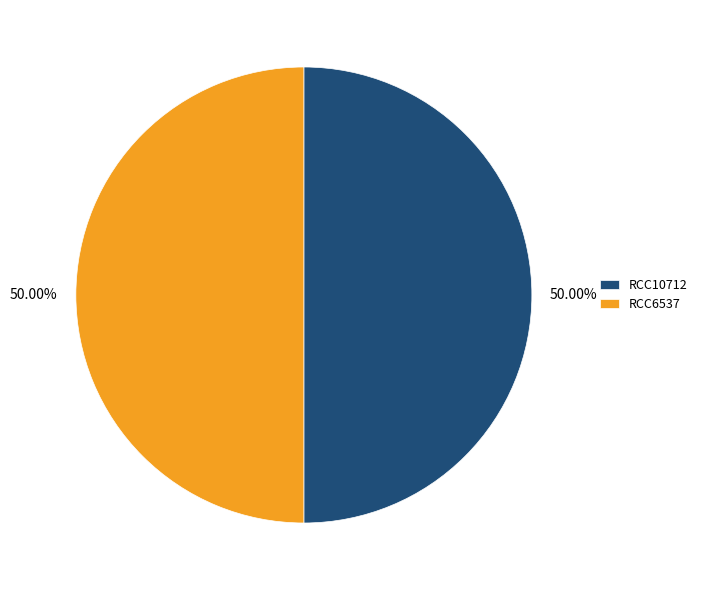

Approximately how many times larger is the value at RCC6537 compared to RCC10712?

1.0